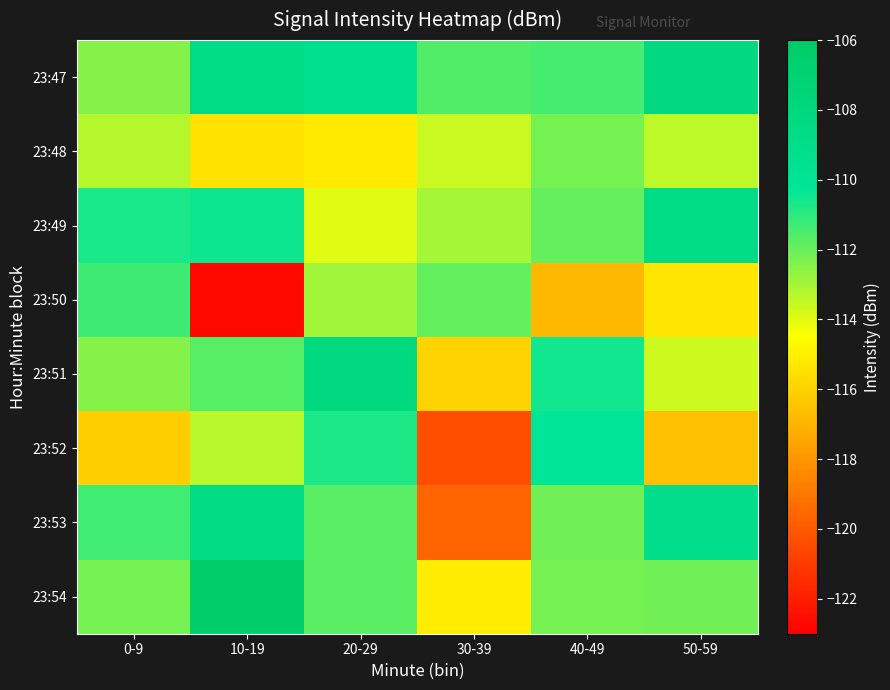

Which category has the lowest value across all series?

10-19